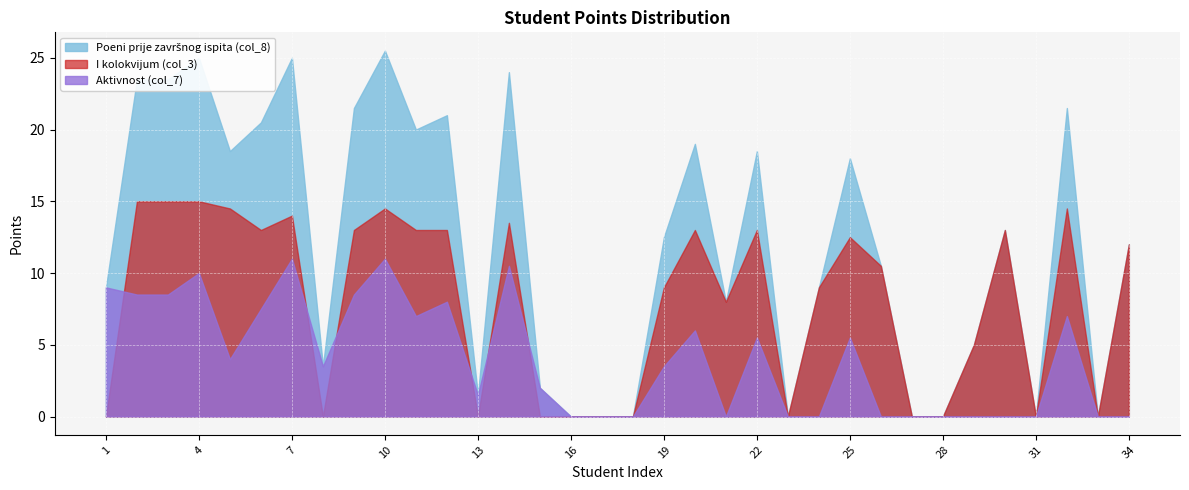

True or false: I kolokvijum (col_3) has a value of 15.0 at 4.

True